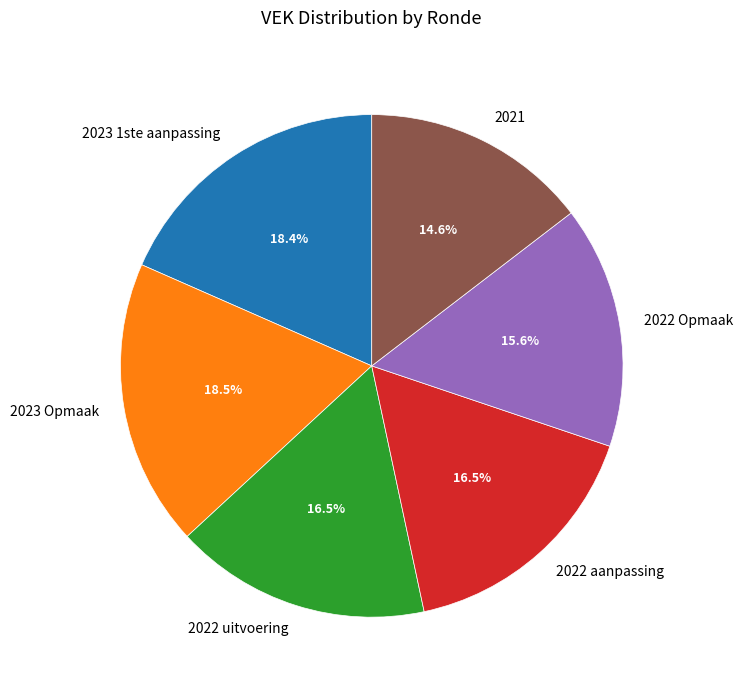

Which category has the smallest portion of the pie?

2021